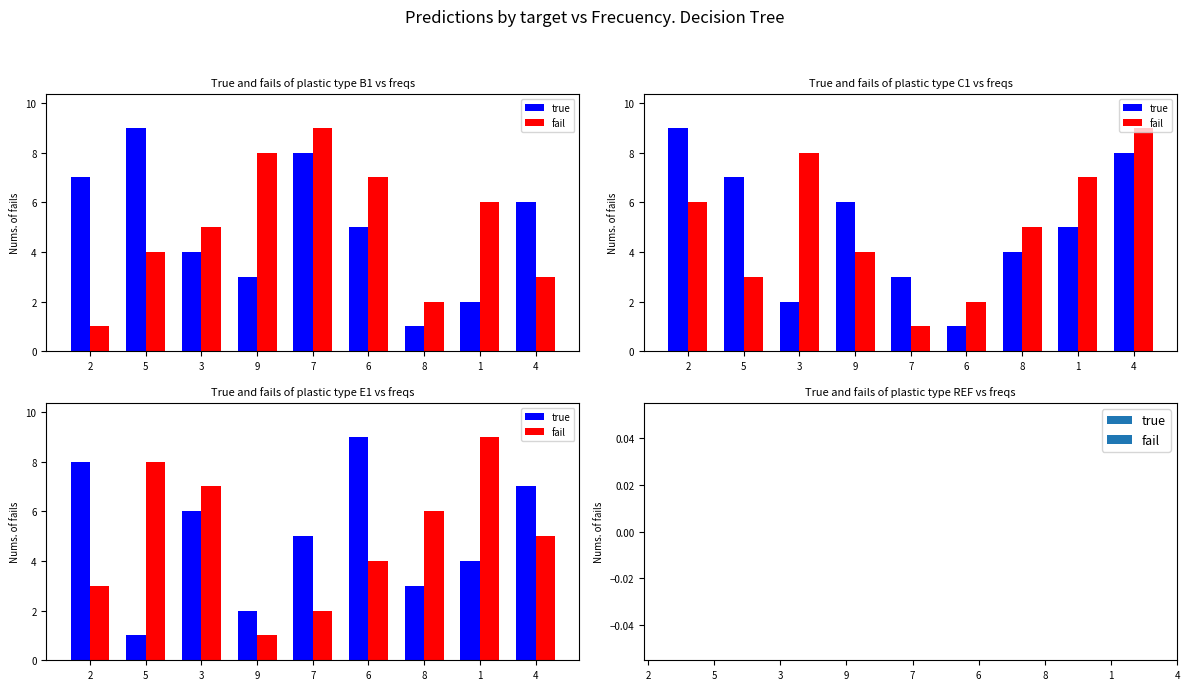

What is the average value of the true series?

5